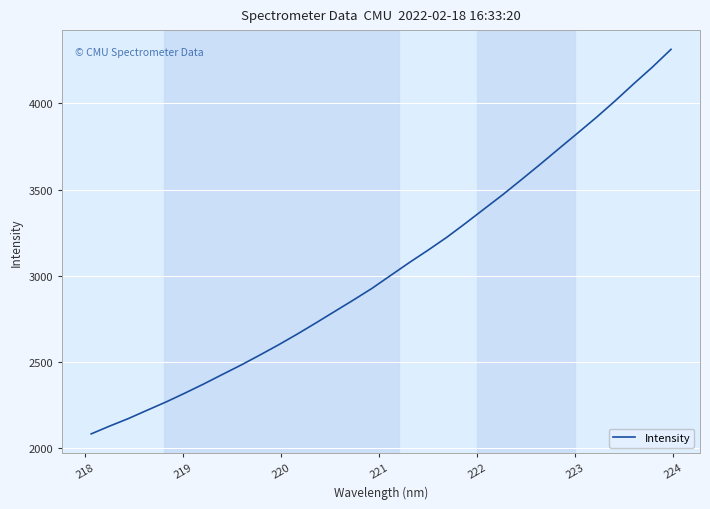

What is the smallest value displayed?

2084.0